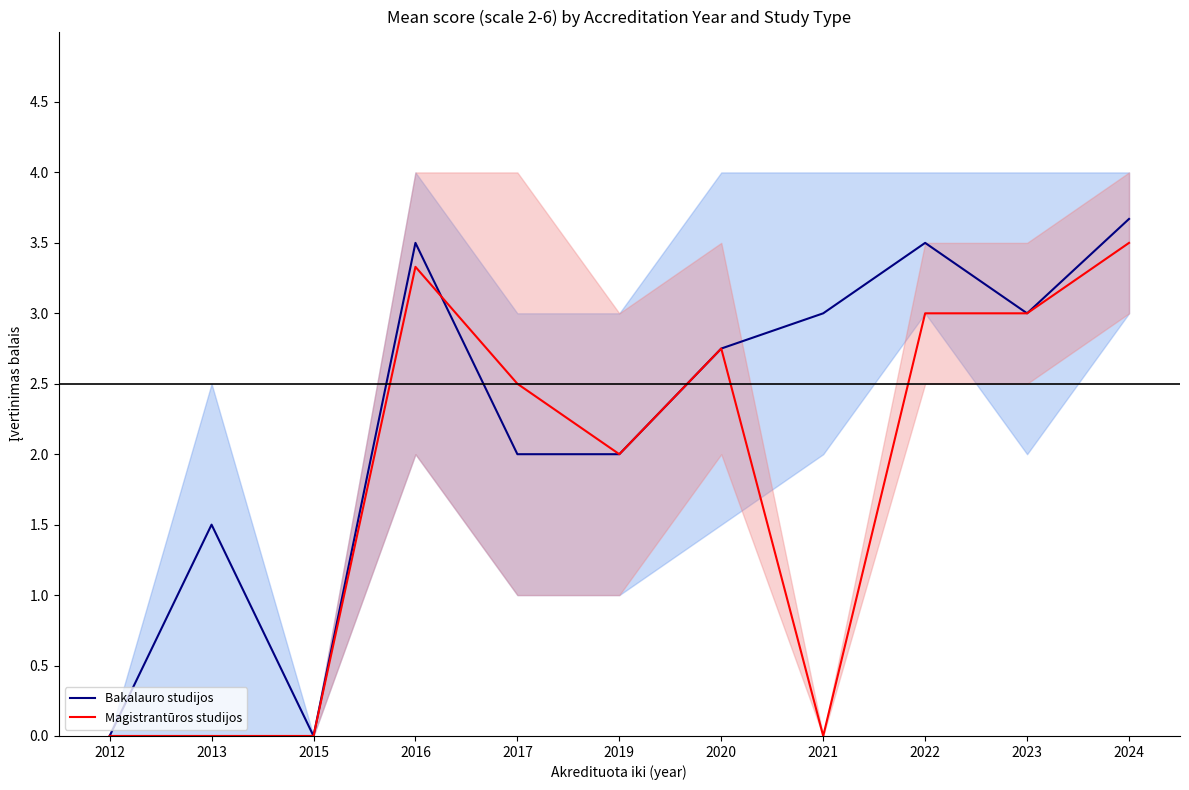

Which series changed the most between 2020 and 2024?

Bakalauro studijos